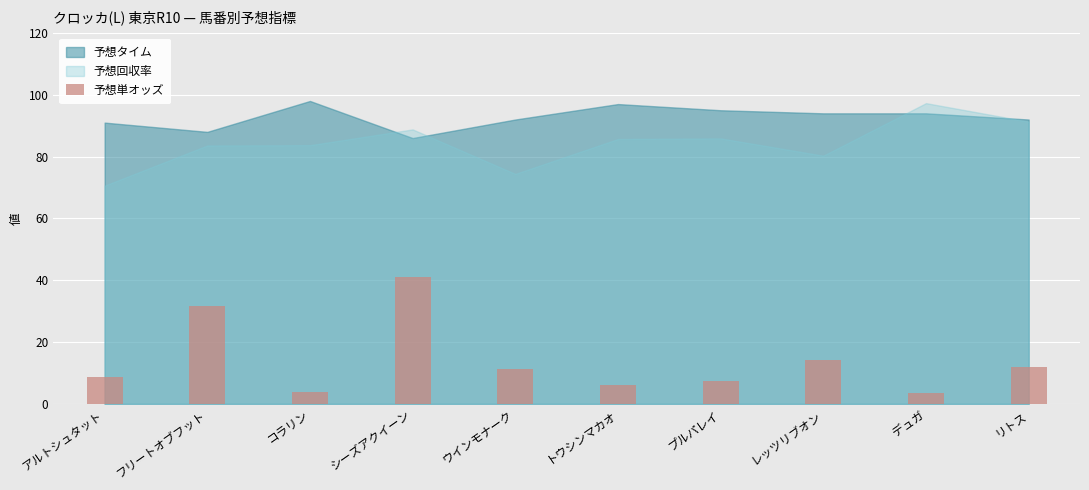

Approximately how many times larger is the value at レッツリブオン compared to トウシンマカオ?

2.3